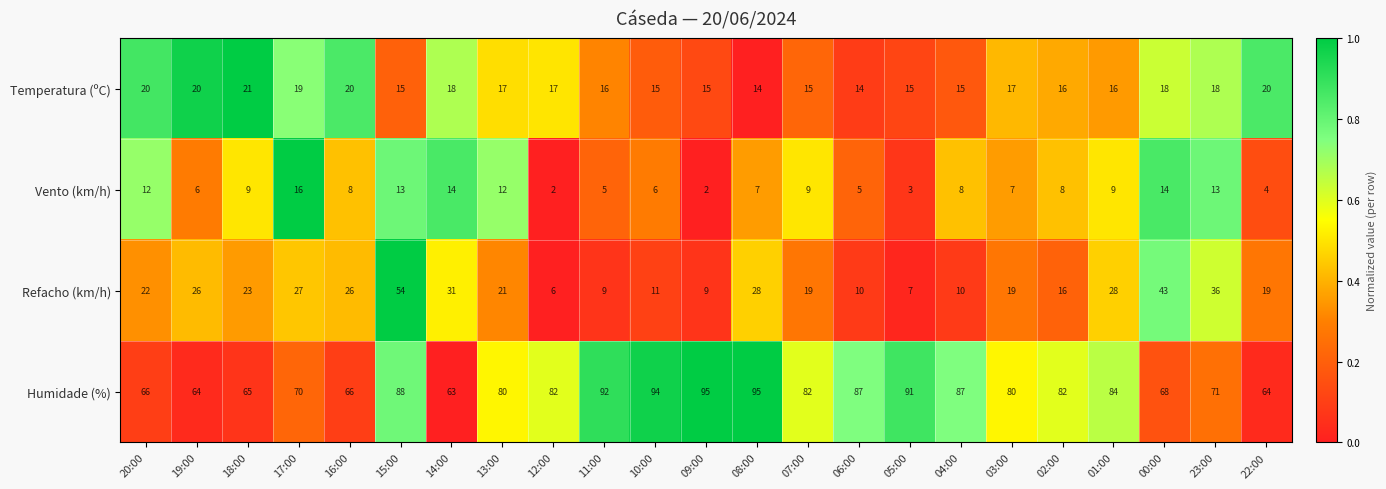

What is the greatest value displayed?

95